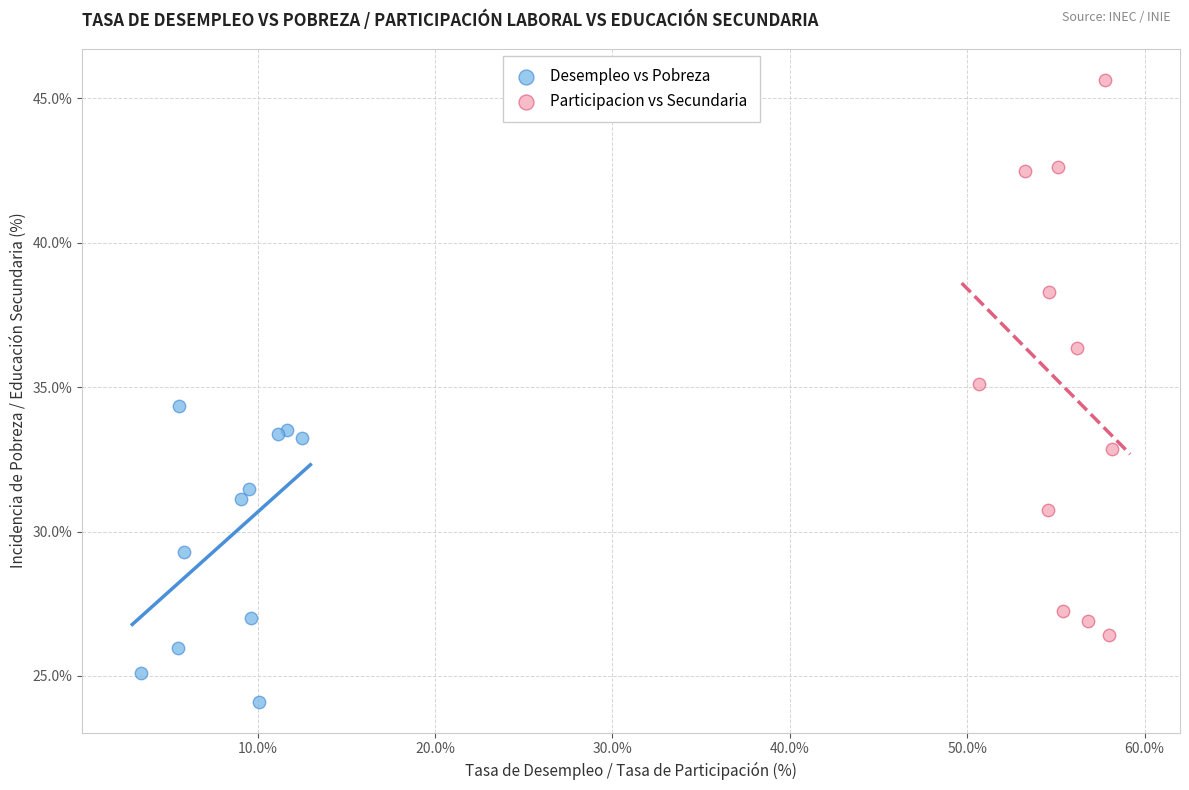

Which series reaches the minimum Y coordinate?

Desempleo vs Pobreza